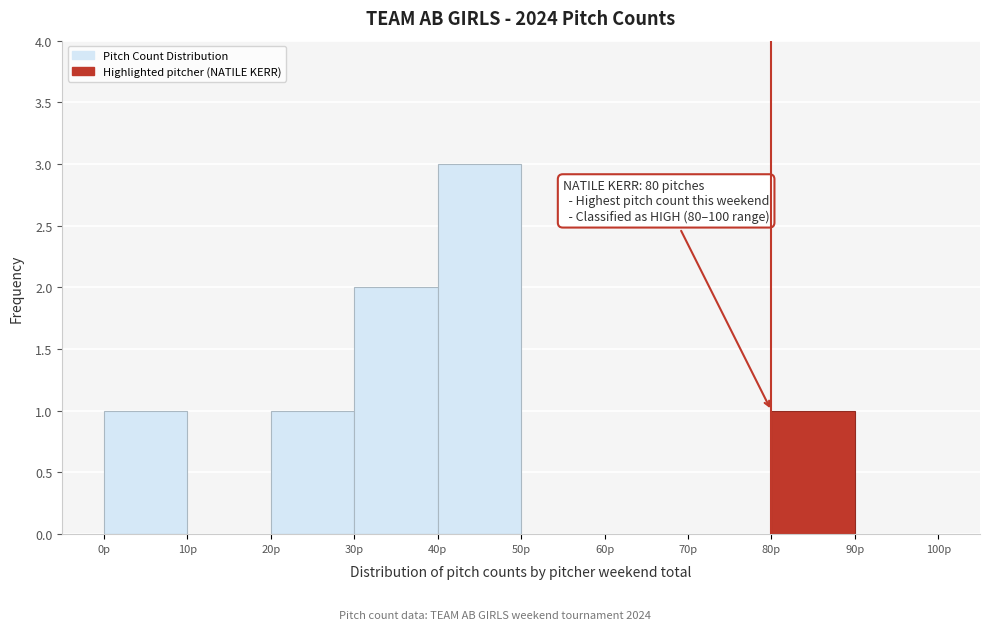

Which range on the x-axis has the tallest bar?

40 to 50